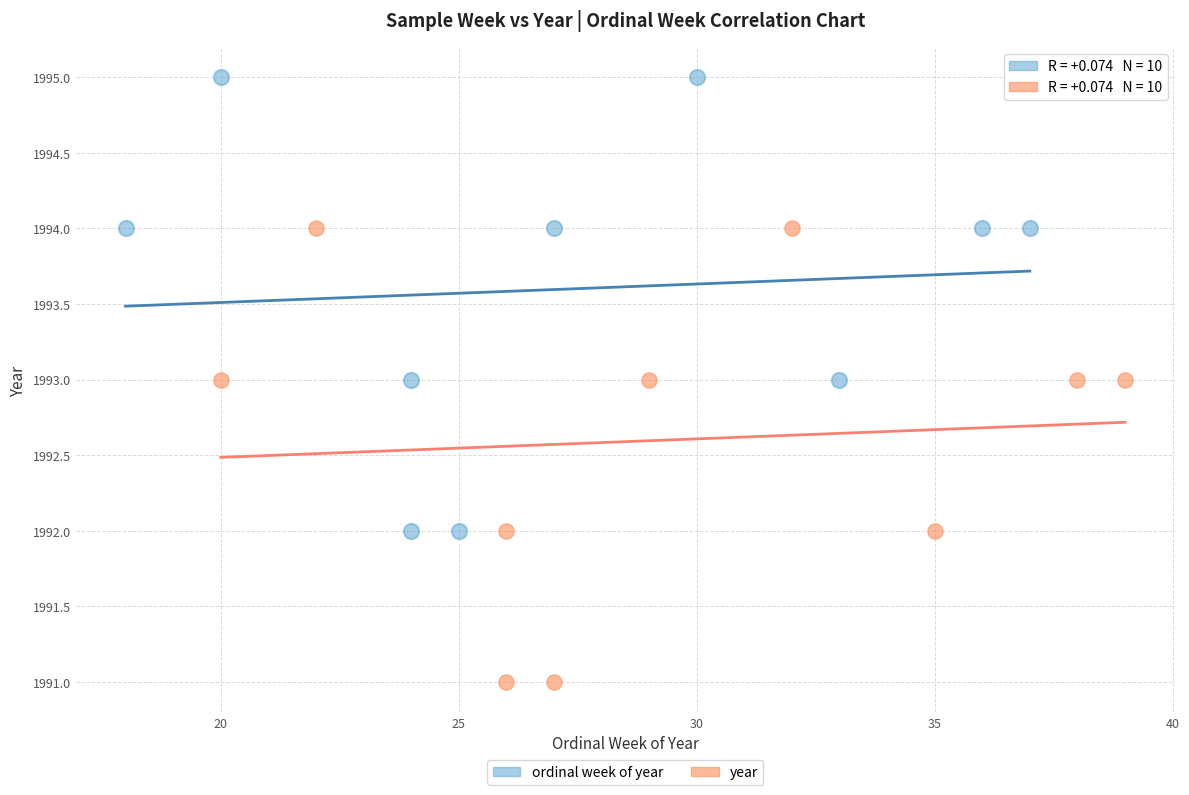

Which series contains the lowest Y value?

year